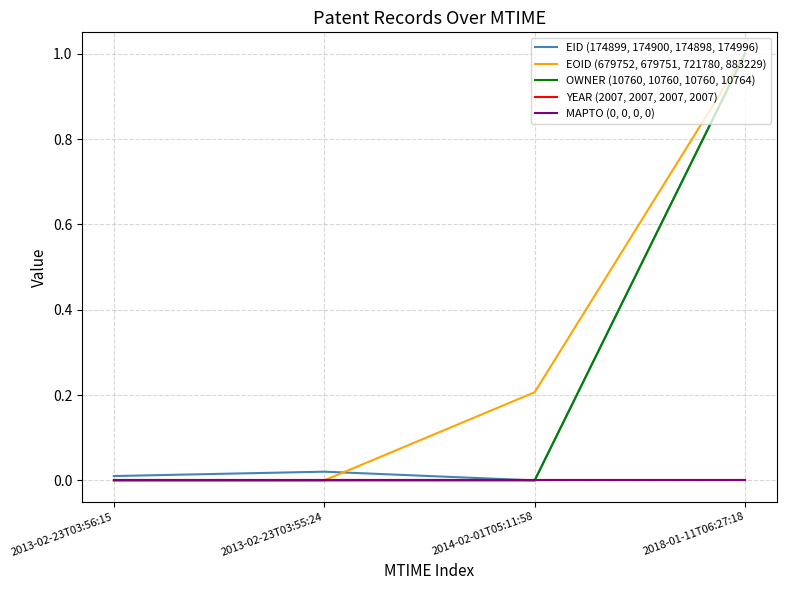

Is this an area chart (filled region under the line)?

No